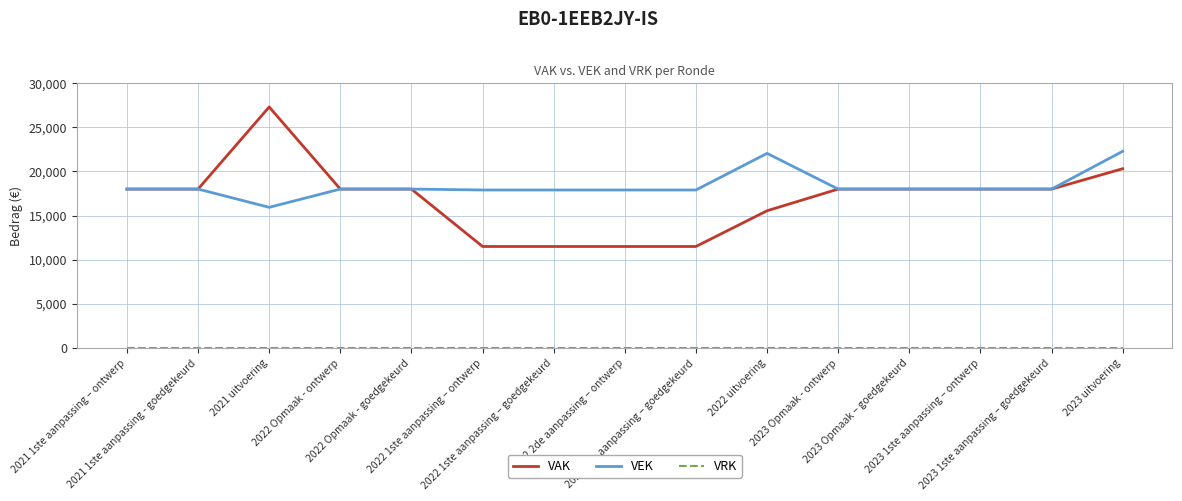

What is the sum of the VAK values at 2023 1ste aanpassing – ontwerp and 2022 1ste aanpassing – goedgekeurd?

29496